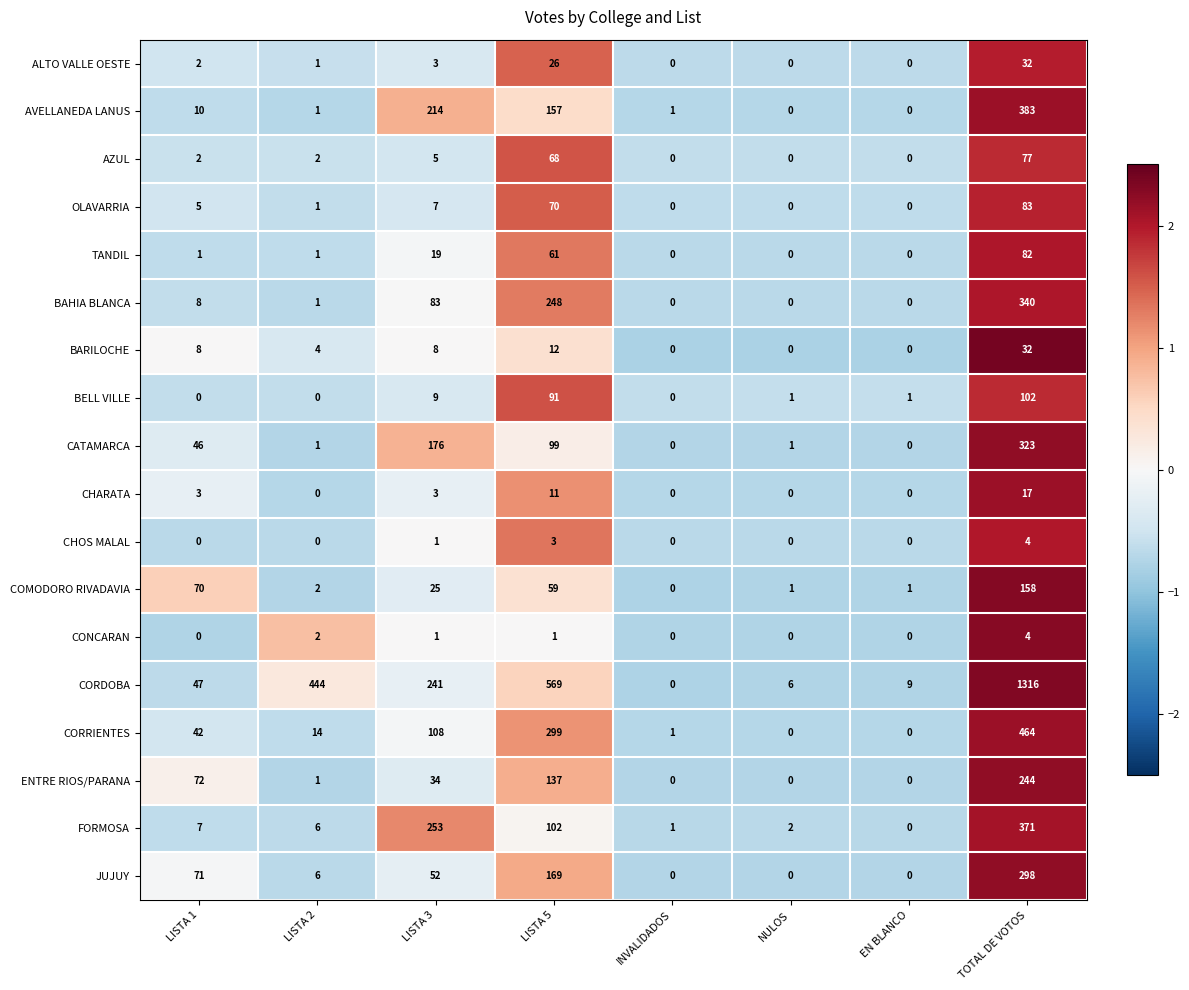

Which label corresponds to the largest value in the chart?

TOTAL DE VOTOS